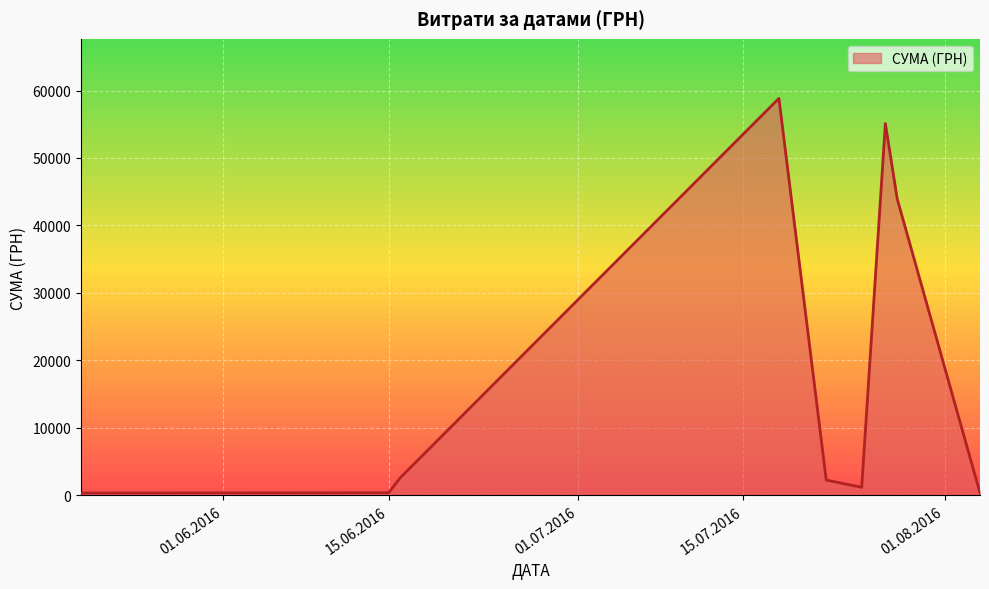

What is the maximum value shown in the chart?

58840.0